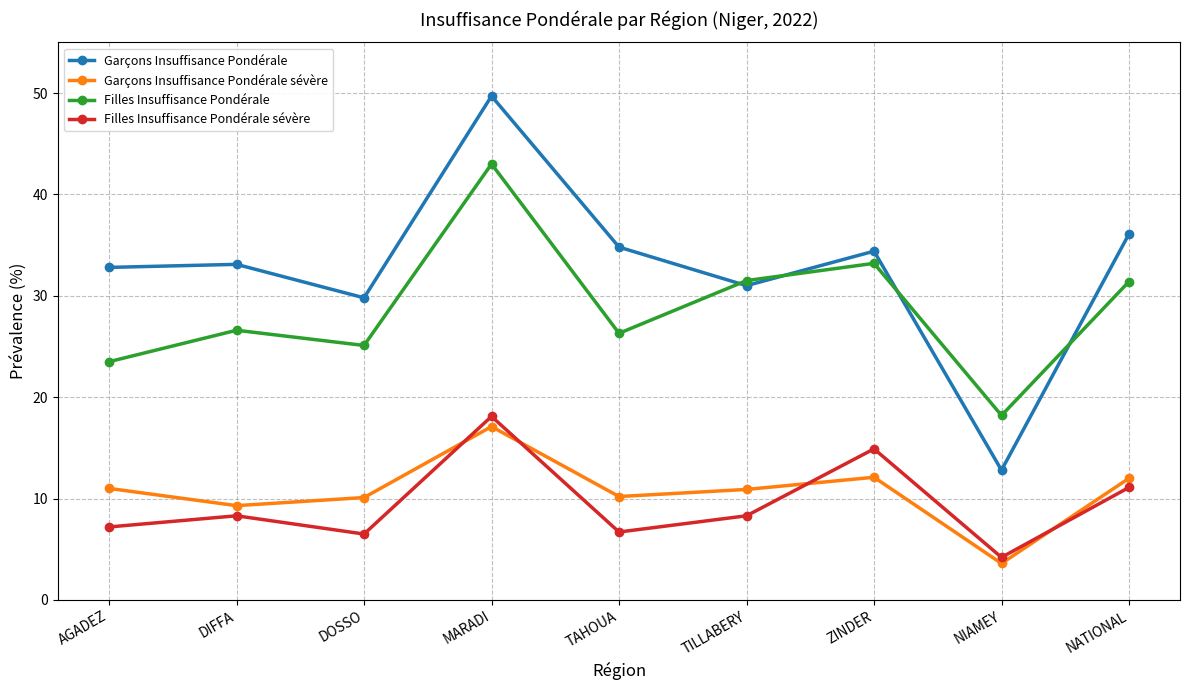

What is the total value across all series at DIFFA?

77.3